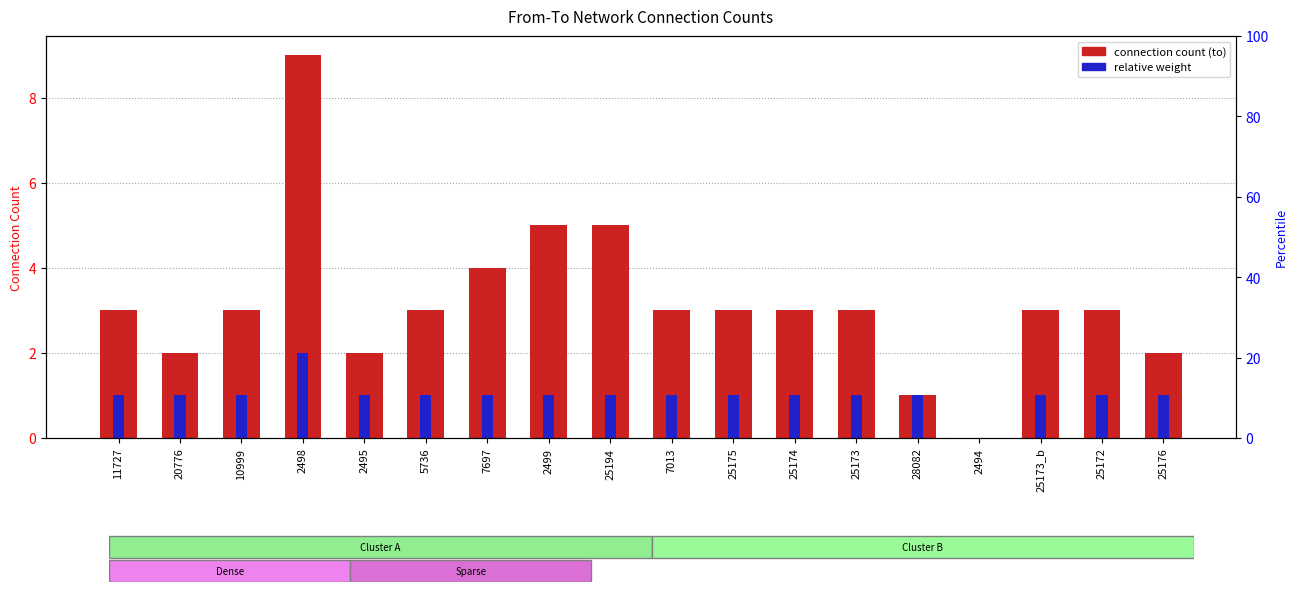

Does the chart contain stacked bars?

No